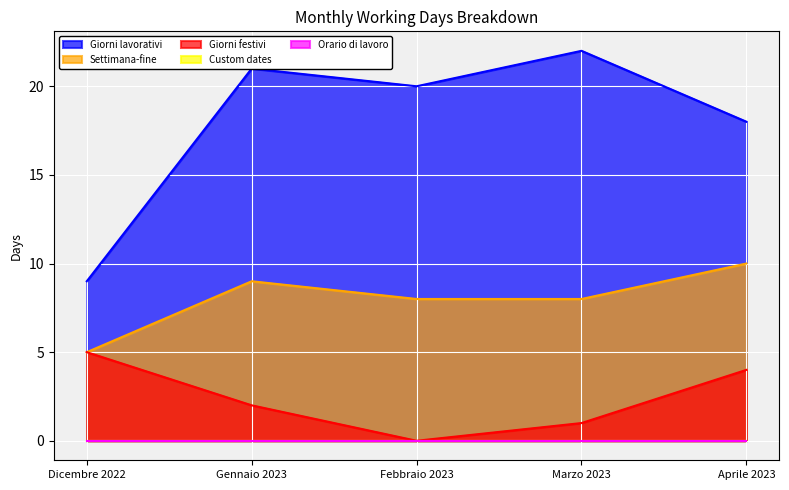

Which series has the largest total across all categories?

Giorni lavorativi